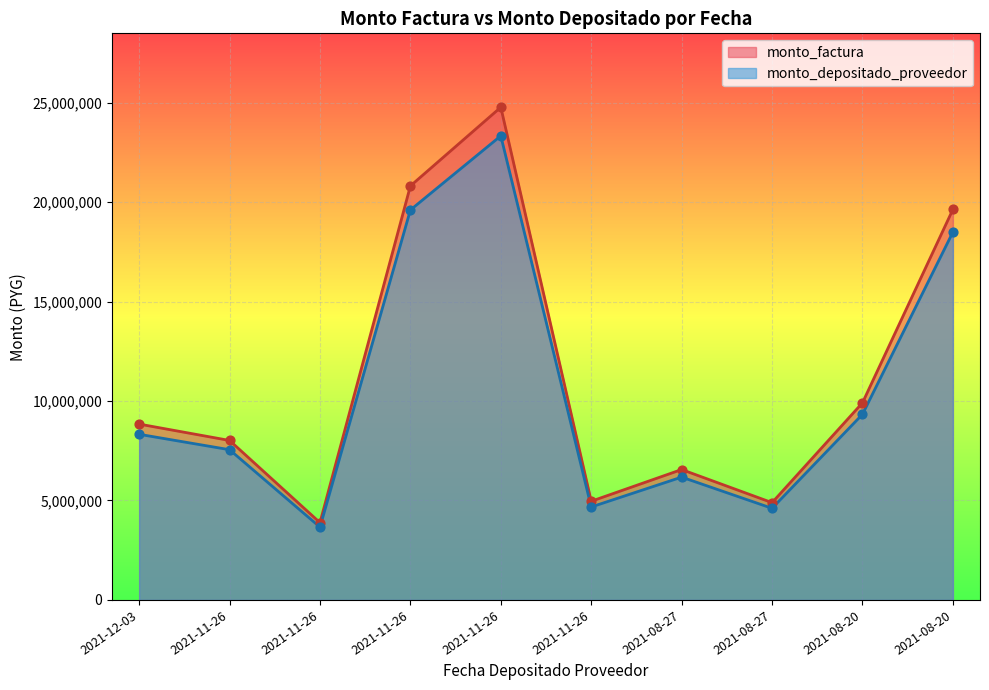

Which series has the widest spread of Y values?

monto_factura